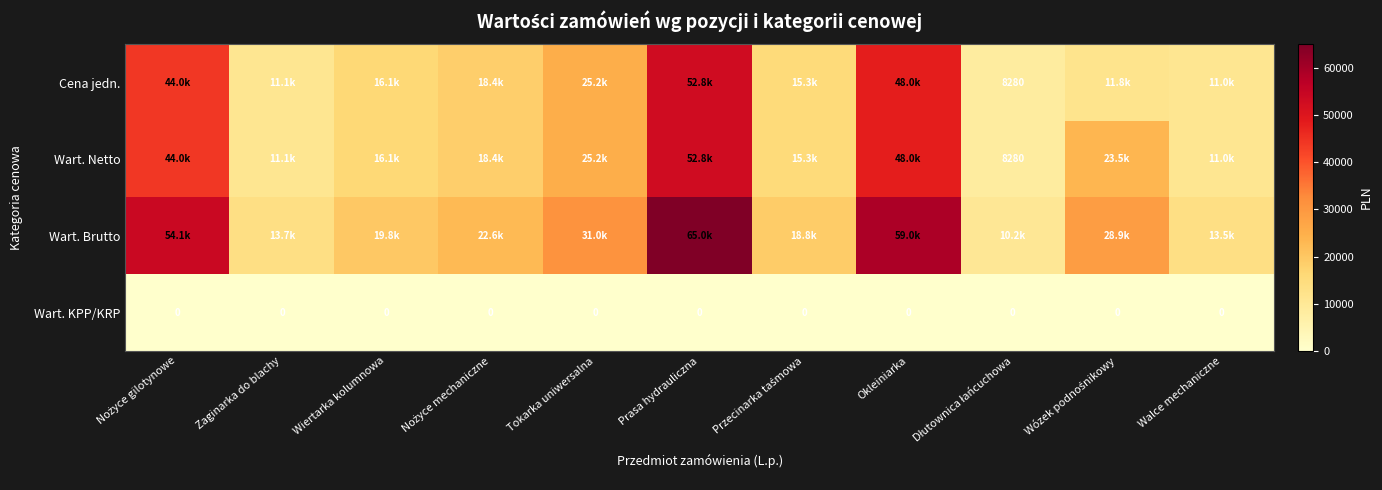

True or false: Wart. Netto has a value of 26712.0 at Przecinarka taśmowa.

False